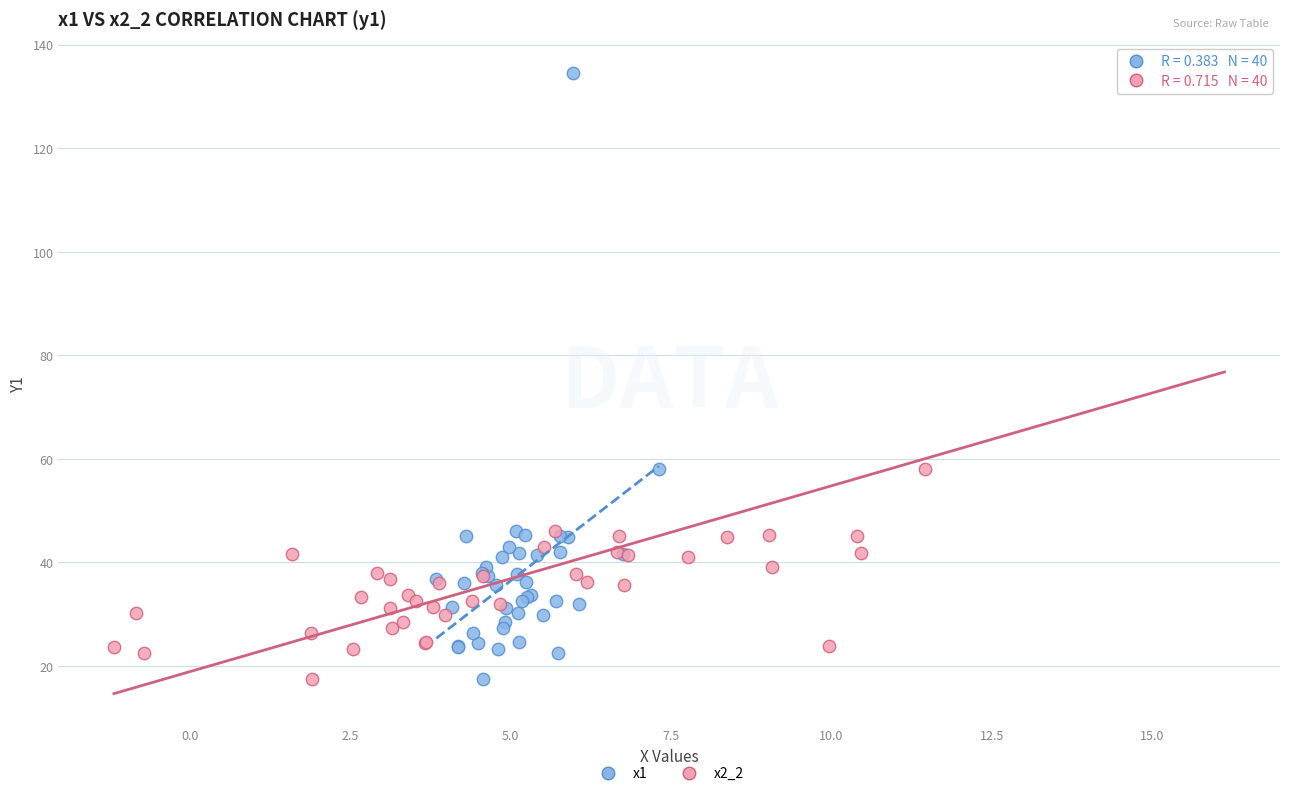

What are all the series names shown in the legend?

x1, x2_2